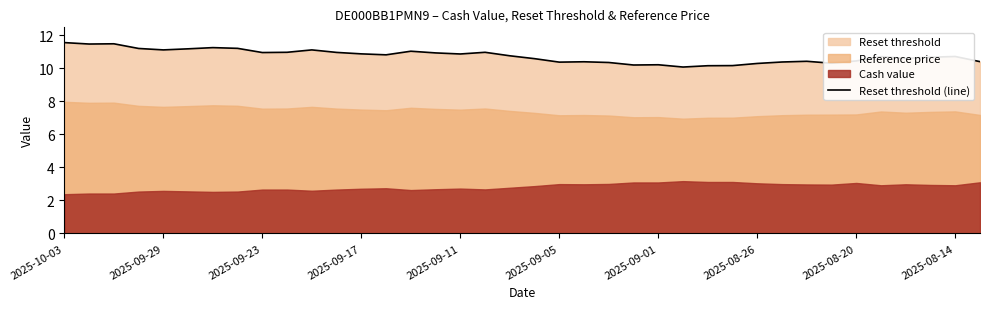

What is the minimum value for Reset threshold (line)?

10.1